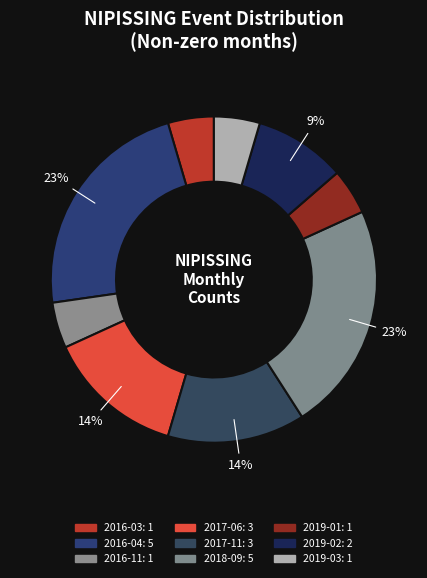

Which slice is the largest?

2016-04